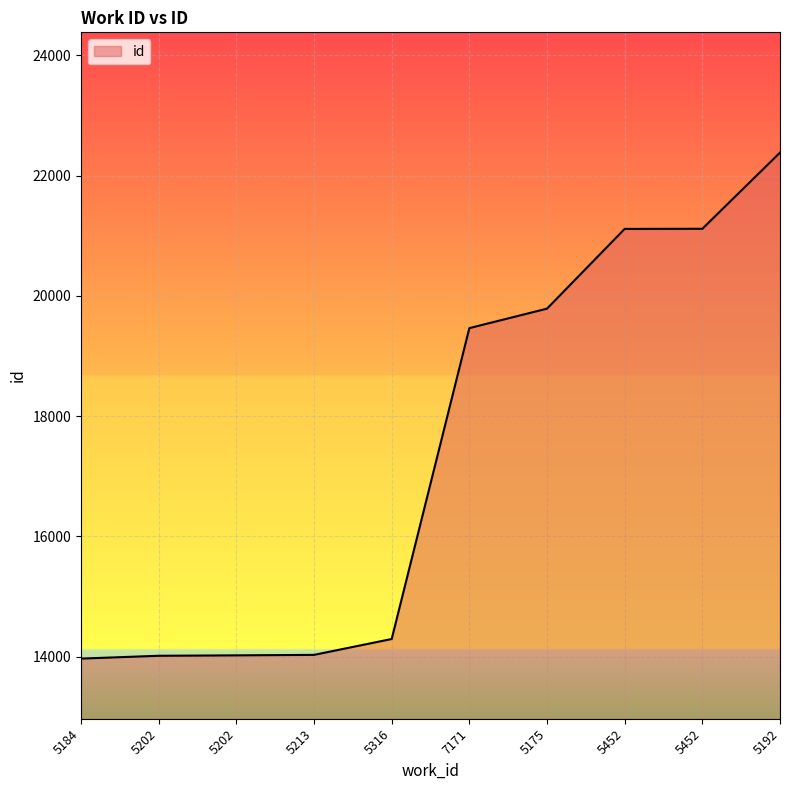

Is this an area chart (filled region under the line)?

Yes